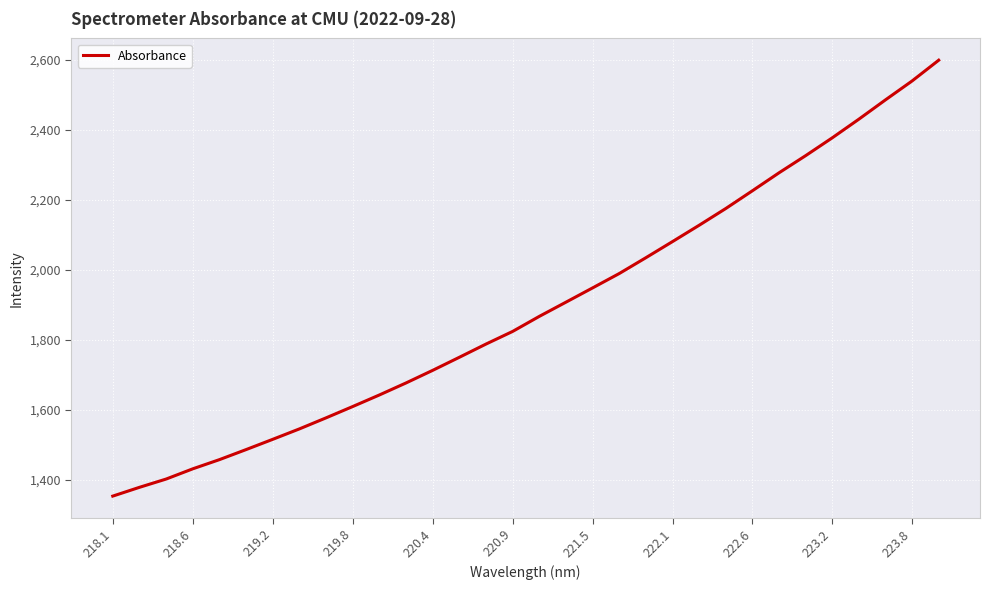

What is the minimum value shown in the chart?

1353.7